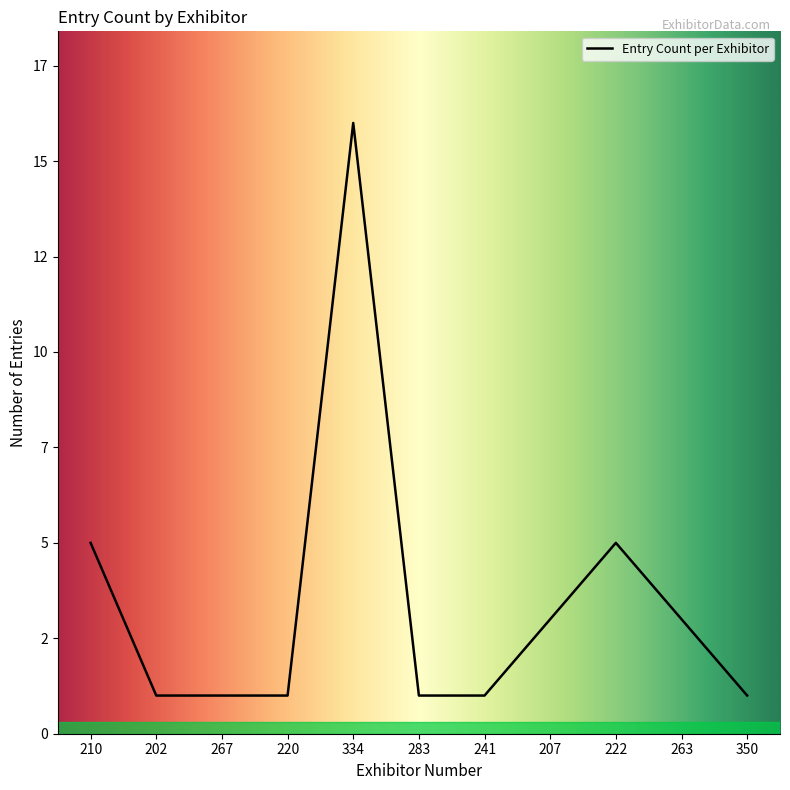

Is this an area chart (filled region under the line)?

No